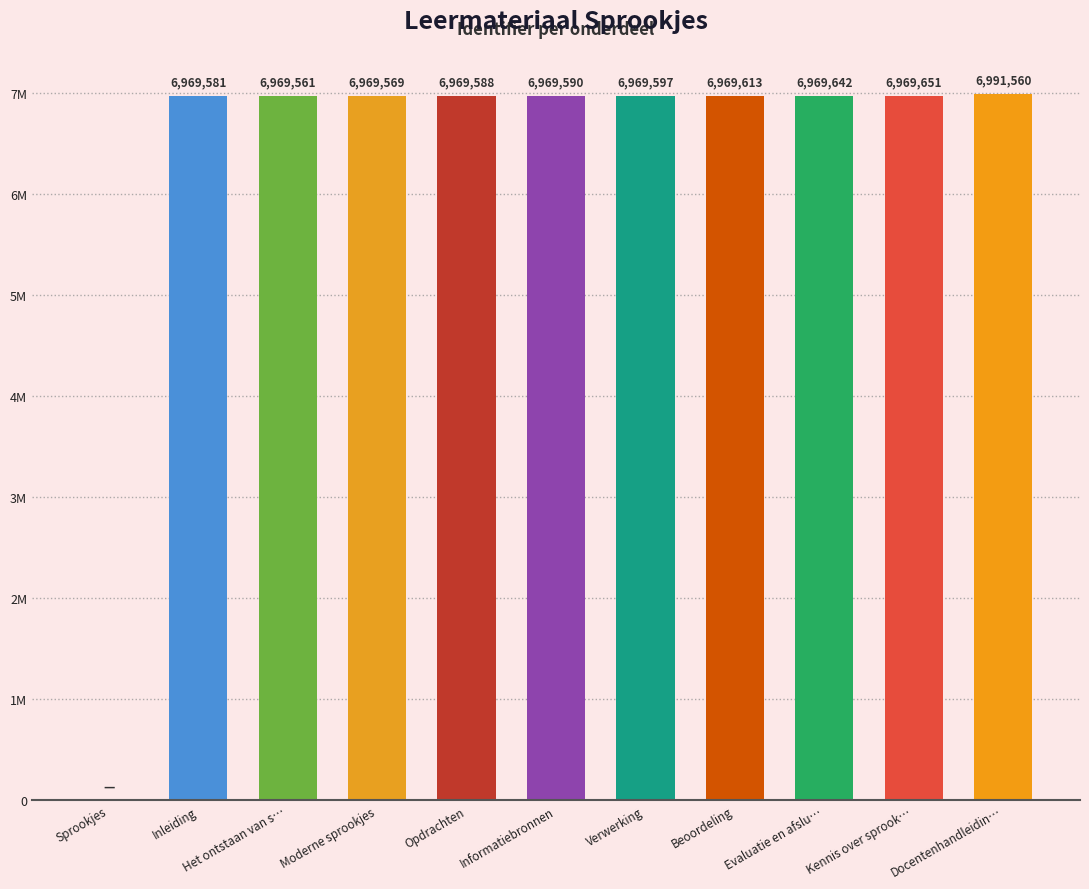

What is the greatest value displayed?

6991560